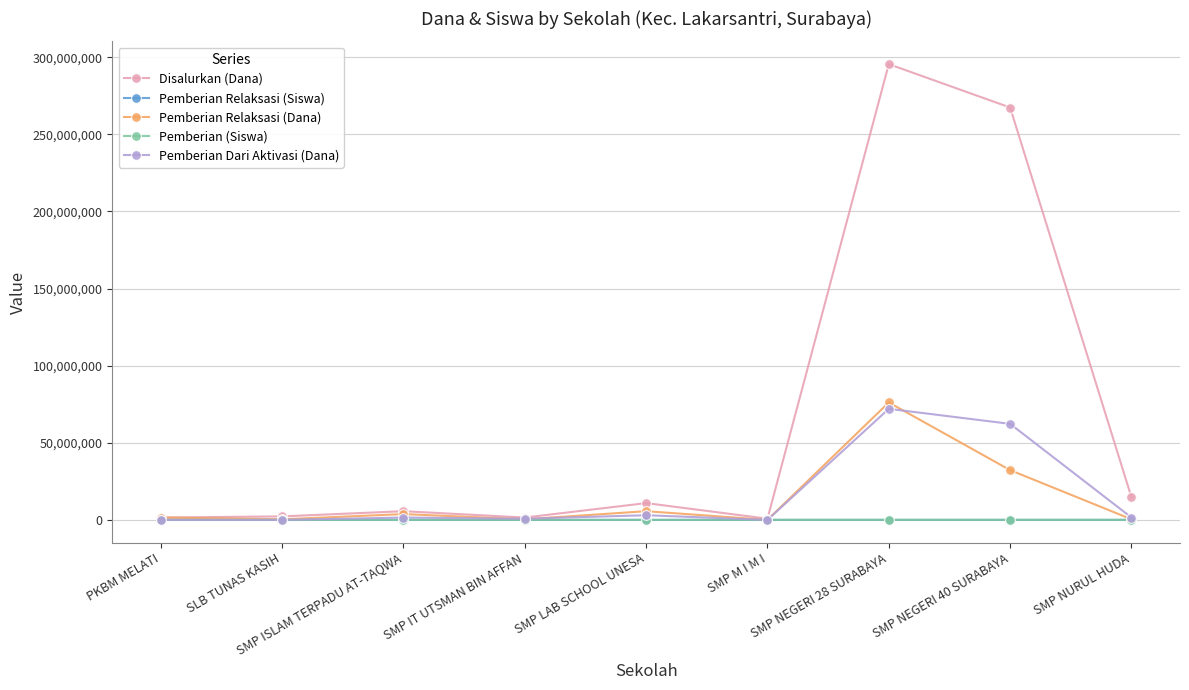

Where is Pemberian Relaksasi (Dana) nearest to the value 38062500?

SMP NEGERI 40 SURABAYA